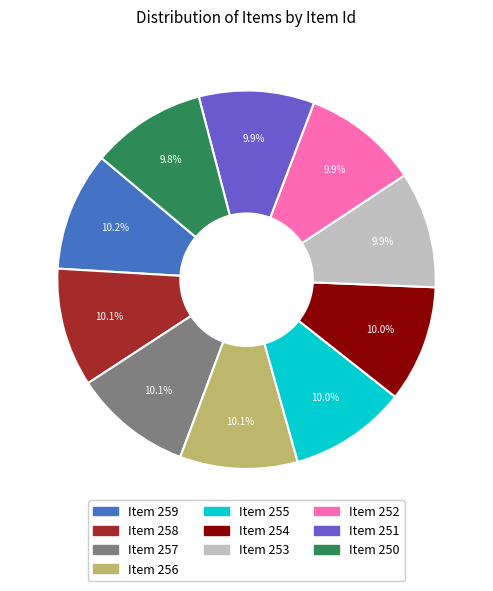

To the nearest percent, what percentage of the pie is Item 259?

10%